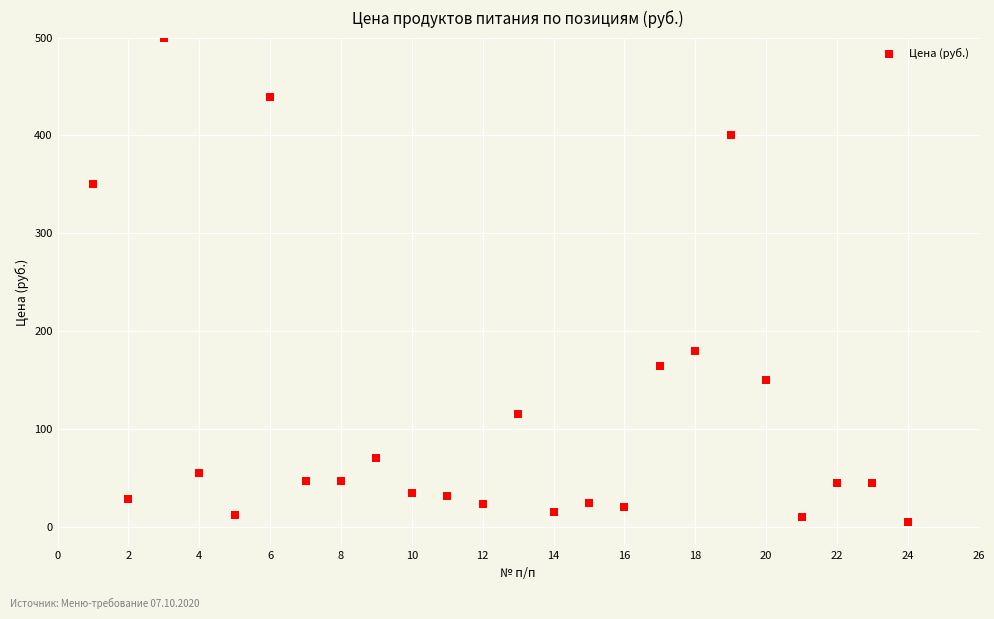

What is the range of Y values (max minus min)?

494.5